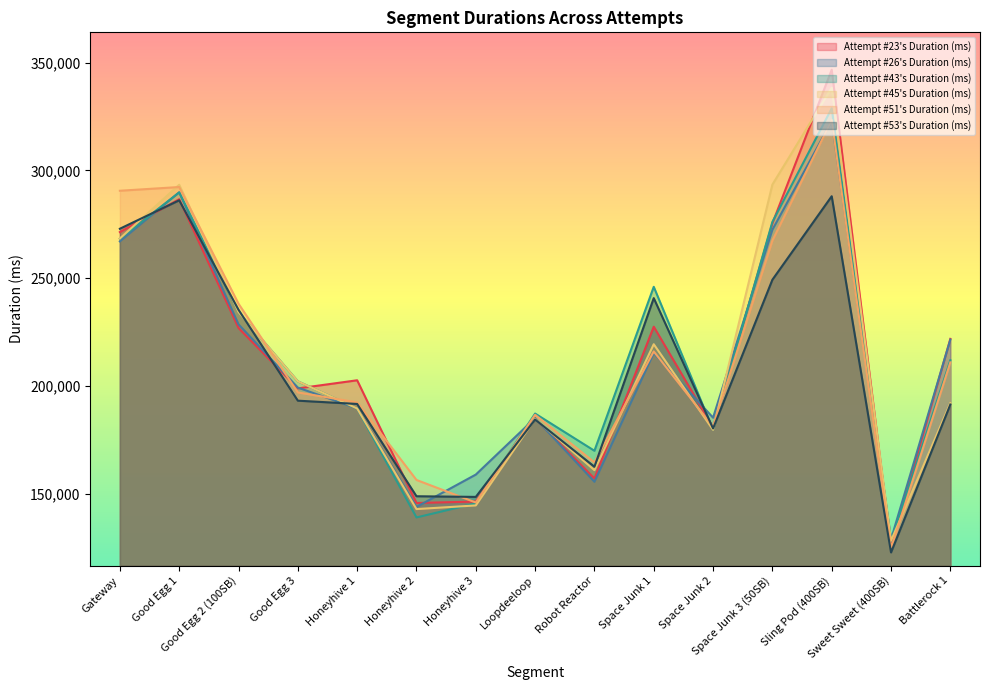

How many data points in Attempt #23's Duration (ms) are less than 202651?

7